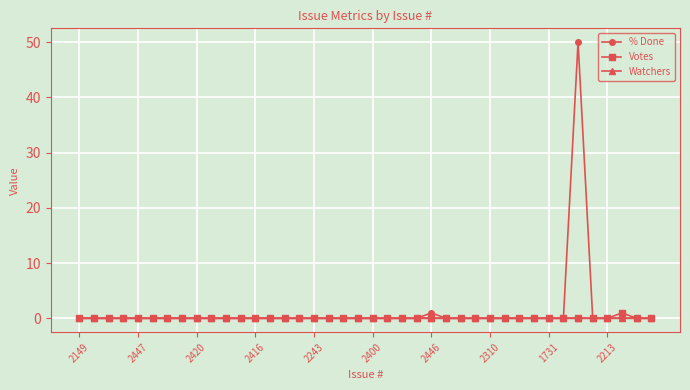

True or false: % Done has more than 0 points higher than both neighbors.

True